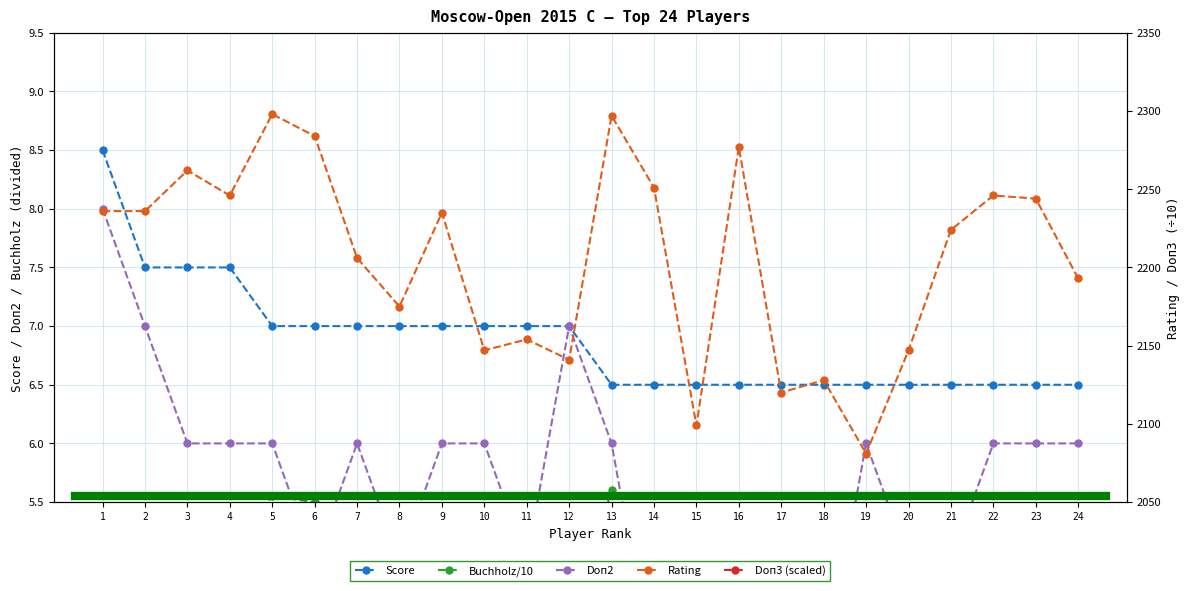

What is the average value of the Rating series?

2205.3